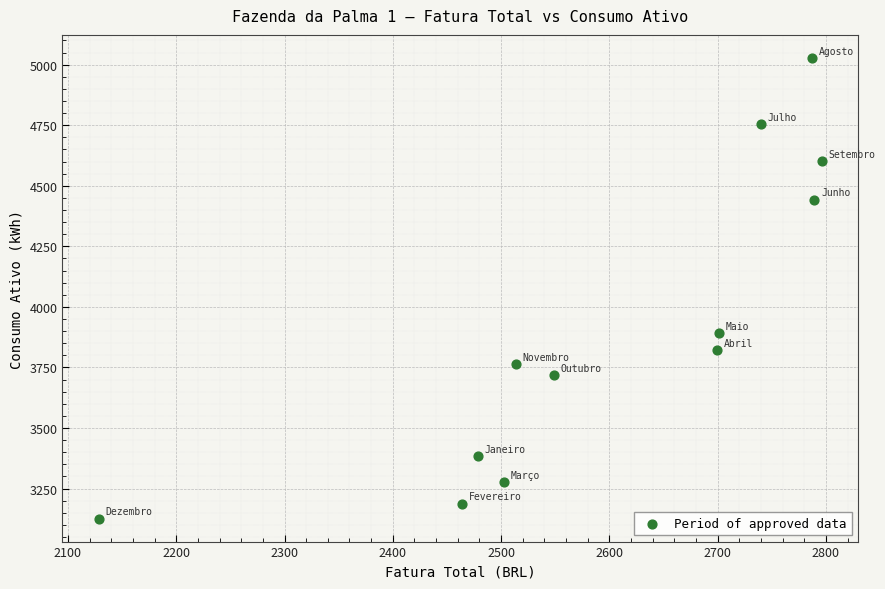

What Y value in the scatter plot is closest to 4077?

3893